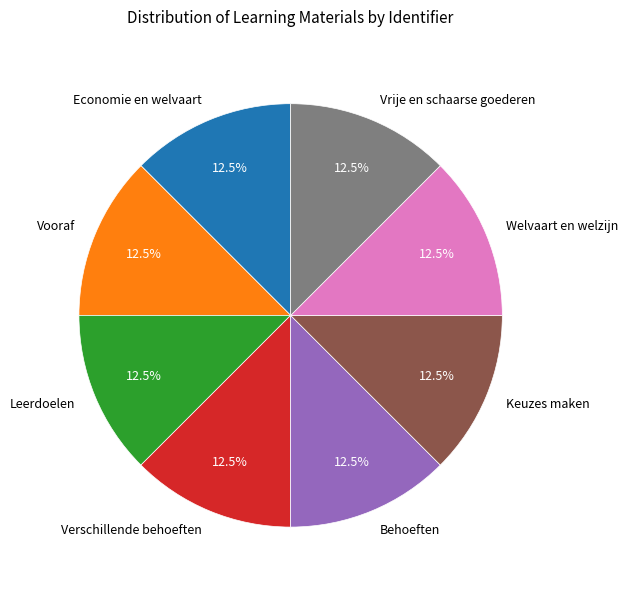

Count the number of slices in the pie.

8